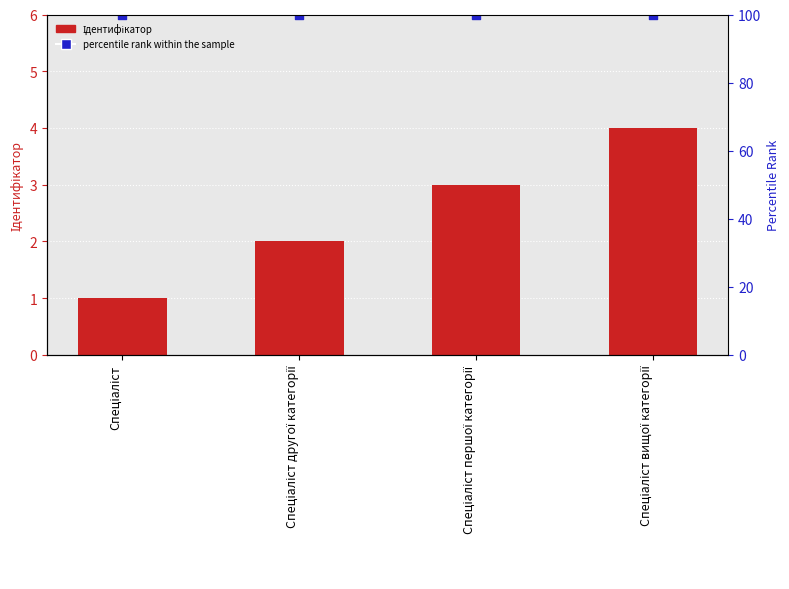

Which series reaches the maximum Y coordinate?

percentile rank within the sample